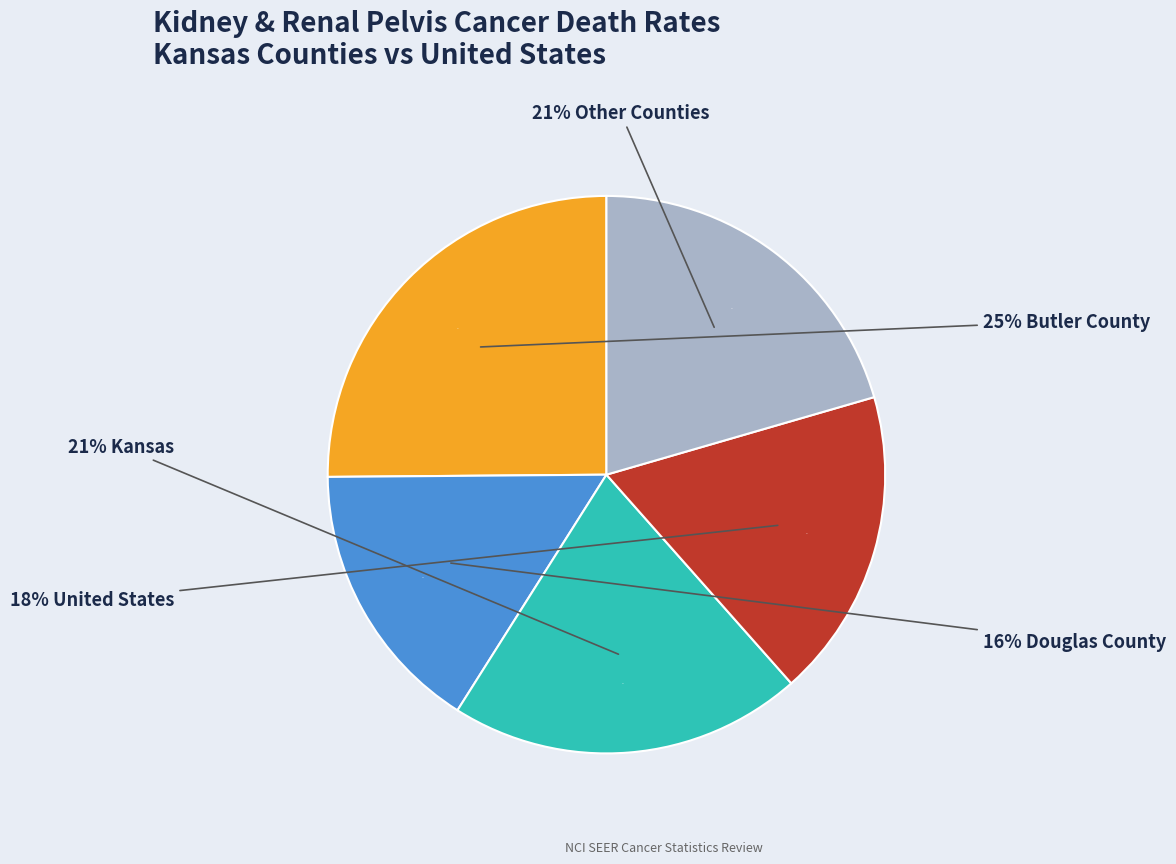

Is the sum of Douglas County and United States greater than half?

No